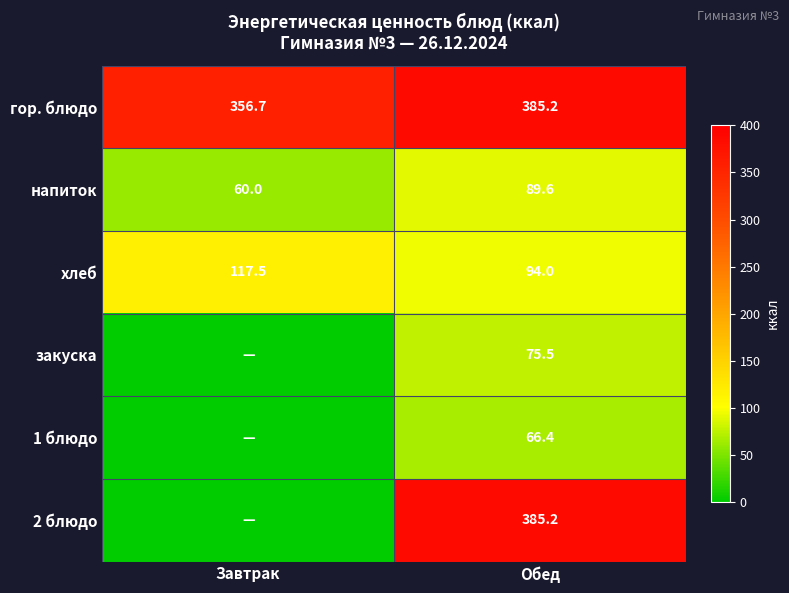

The value of гор. блюдо at Завтрак is 356.7. True or false?

True